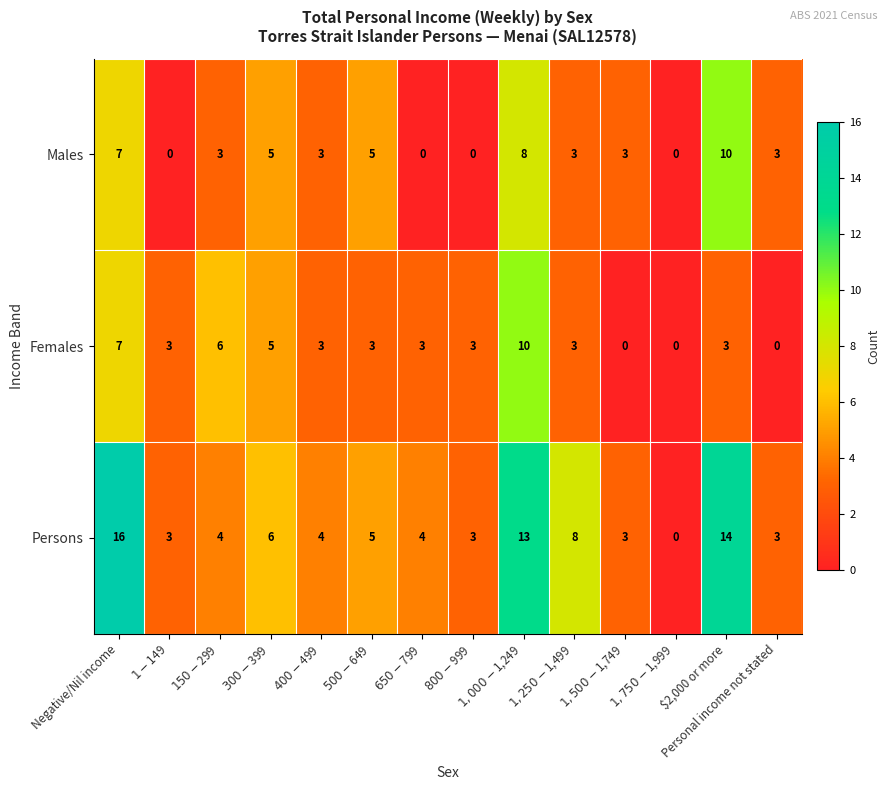

Which series has the largest total across all categories?

Persons